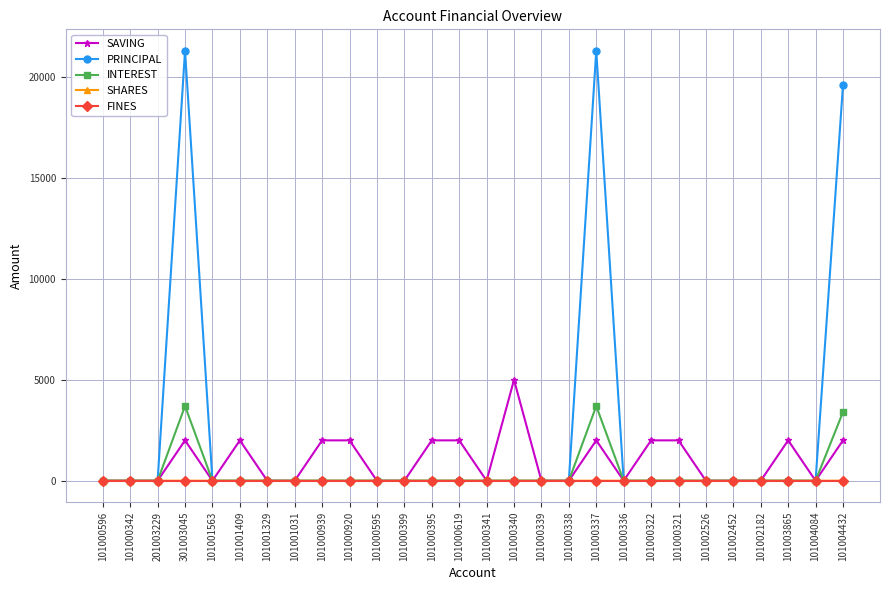

Is it true that INTEREST equals 1708 at 101000596?

False